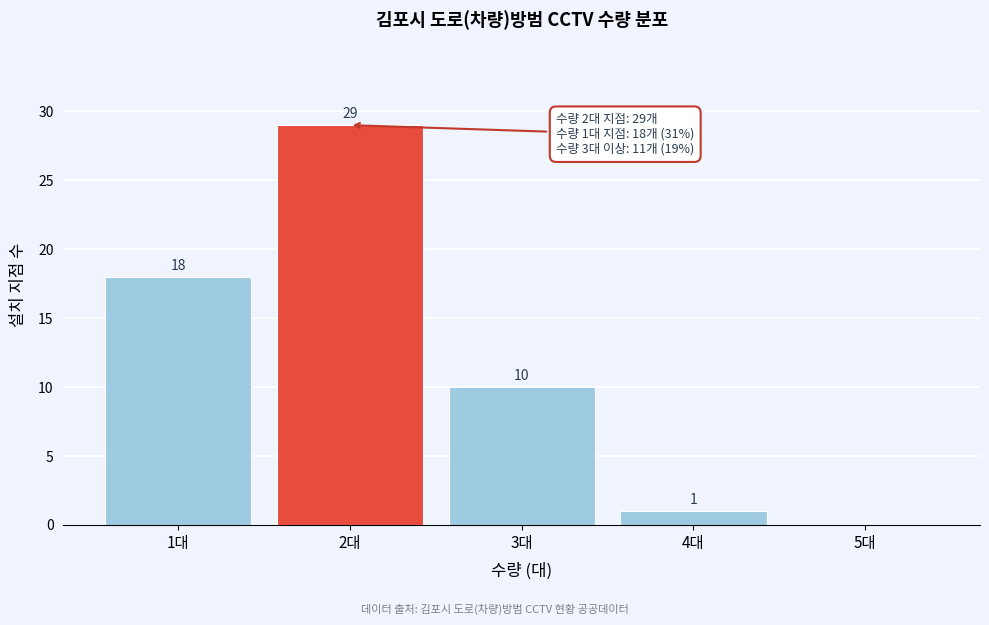

Reading right to left, extract all data points from this chart.

5대=0	4대=1	3대=10	2대=29	1대=18